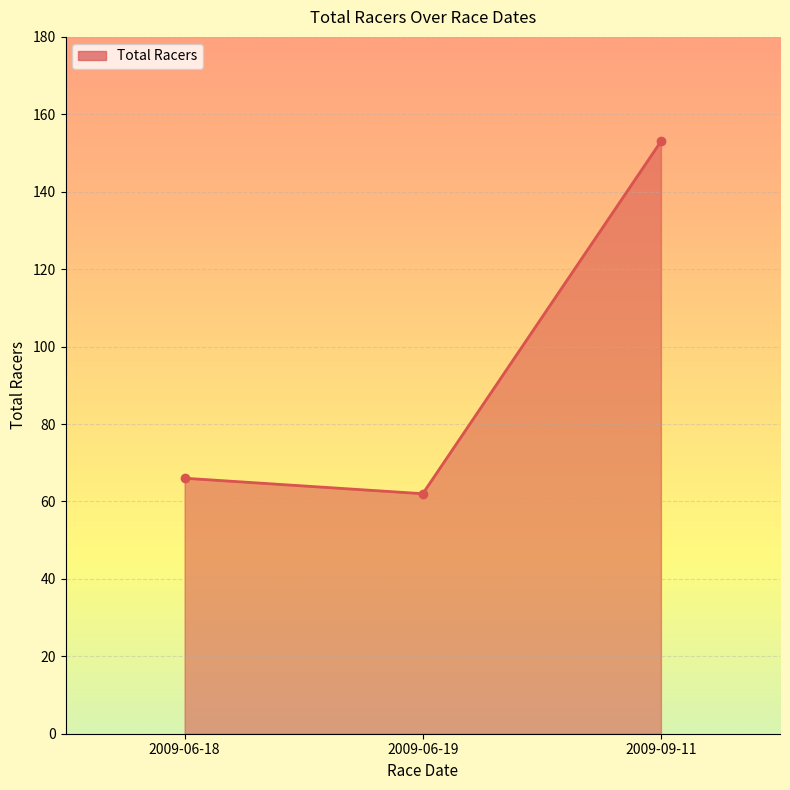

The value at 2009-06-18 is 88. True or false?

False